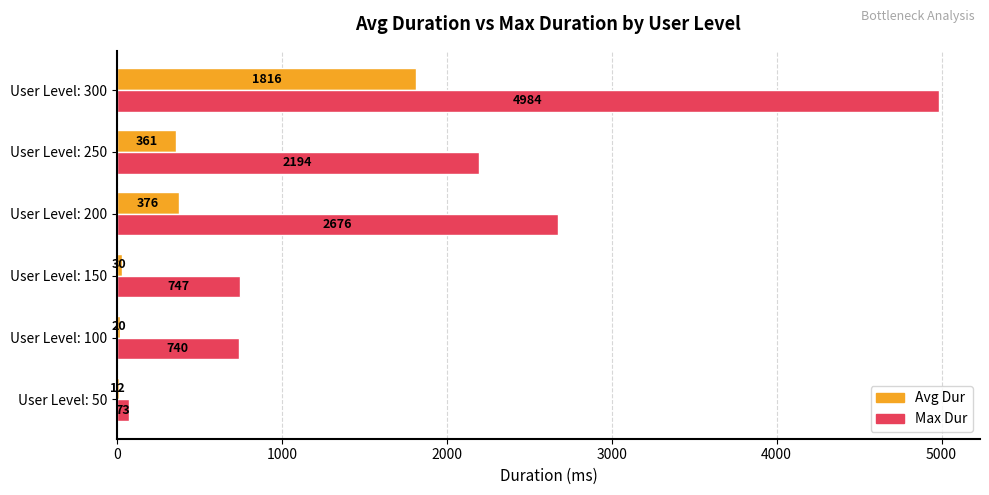

What is the approximate value of Max Dur at User Level: 100, to the nearest 100?

700